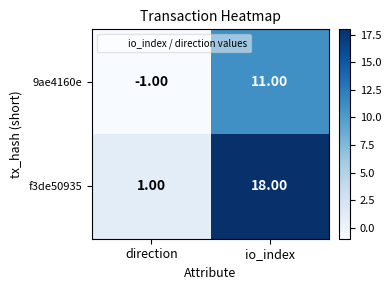

What is the sum of all f3de50935 values?

19